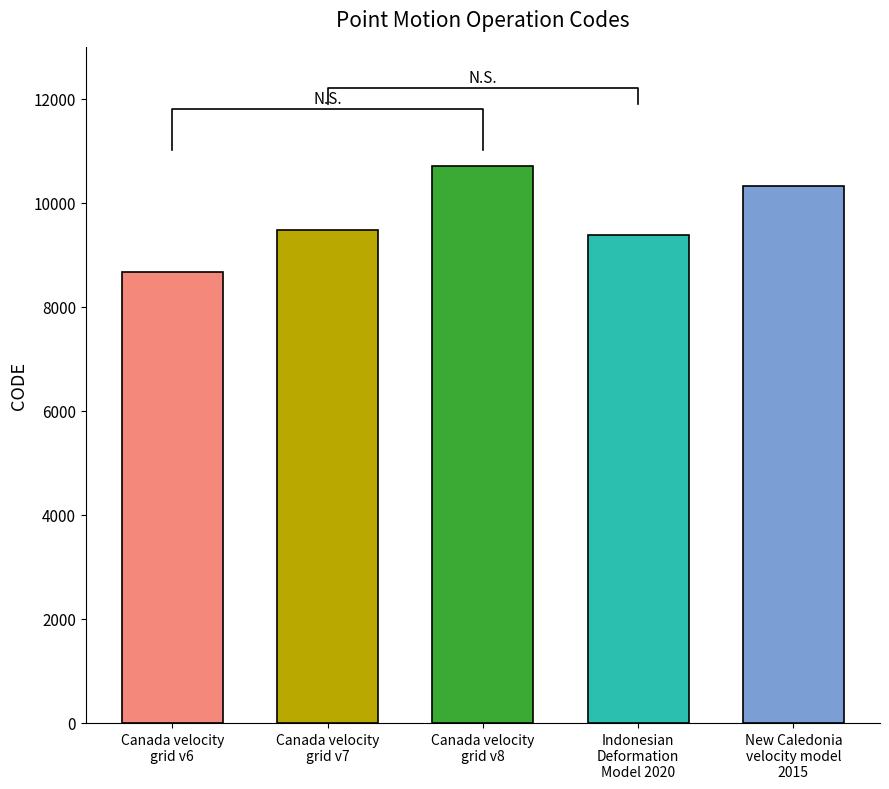

What position from the right is Canada velocity
grid v8?

3